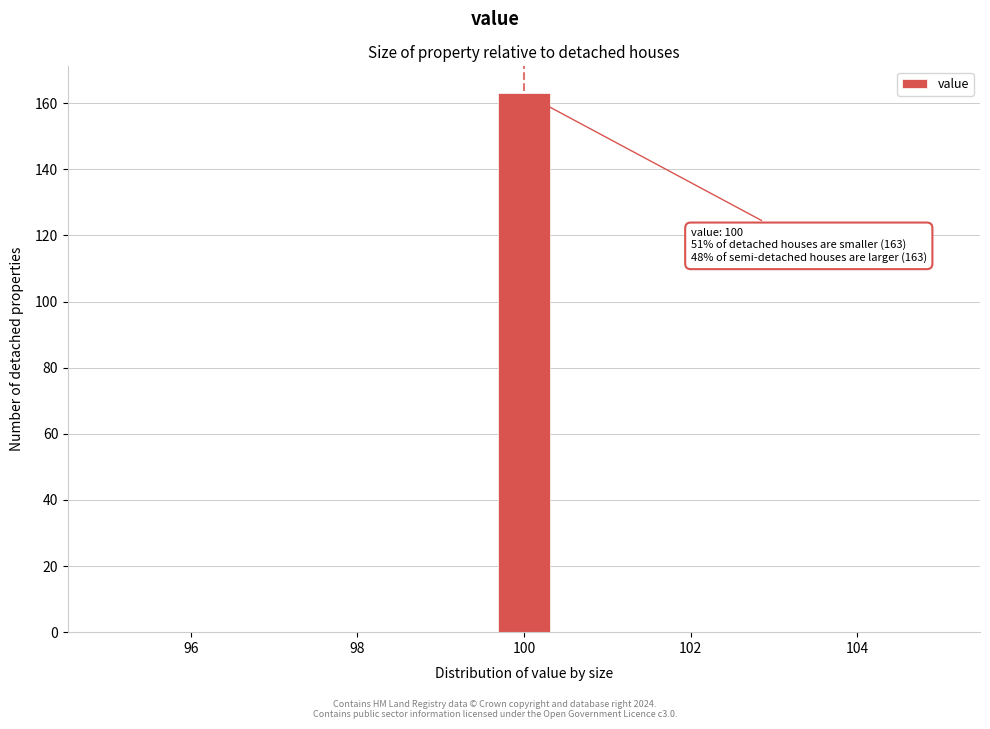

Around what value on the x-axis is the tallest bar? Give the approximate position of its centre, as read against the axis.

100.0